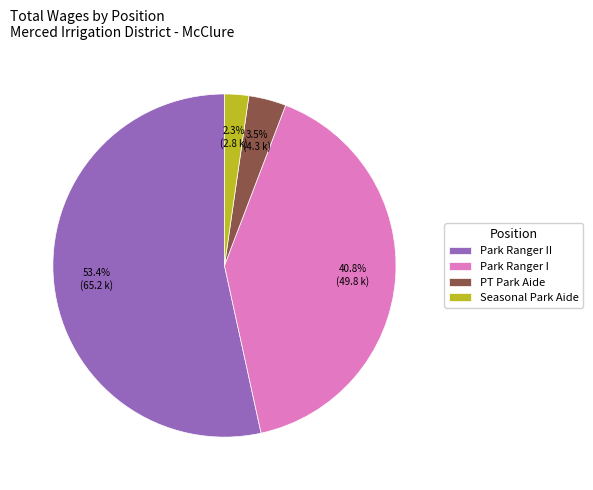

How many slices are in this pie chart?

4